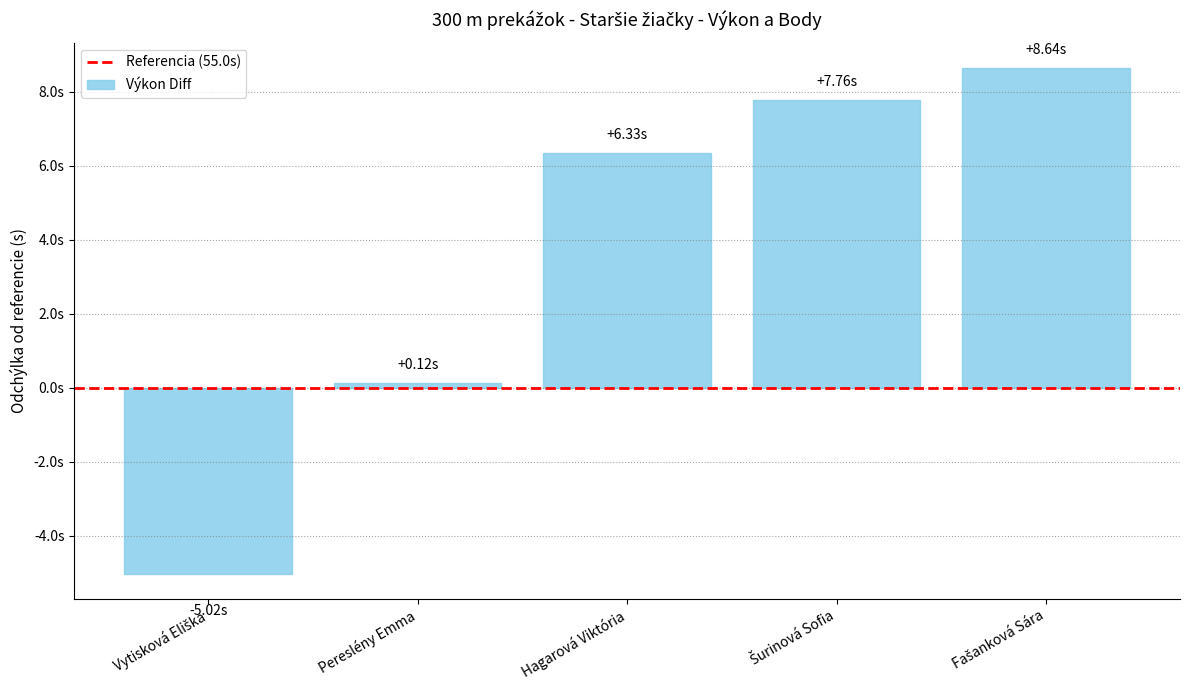

Does the chart contain any negative values?

Yes